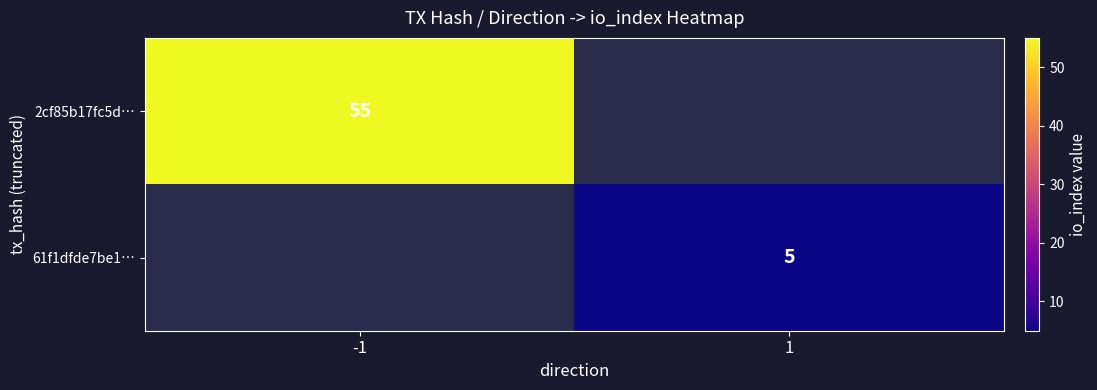

Is it true that 2cf85b17fc5d… equals 81 at -1?

False